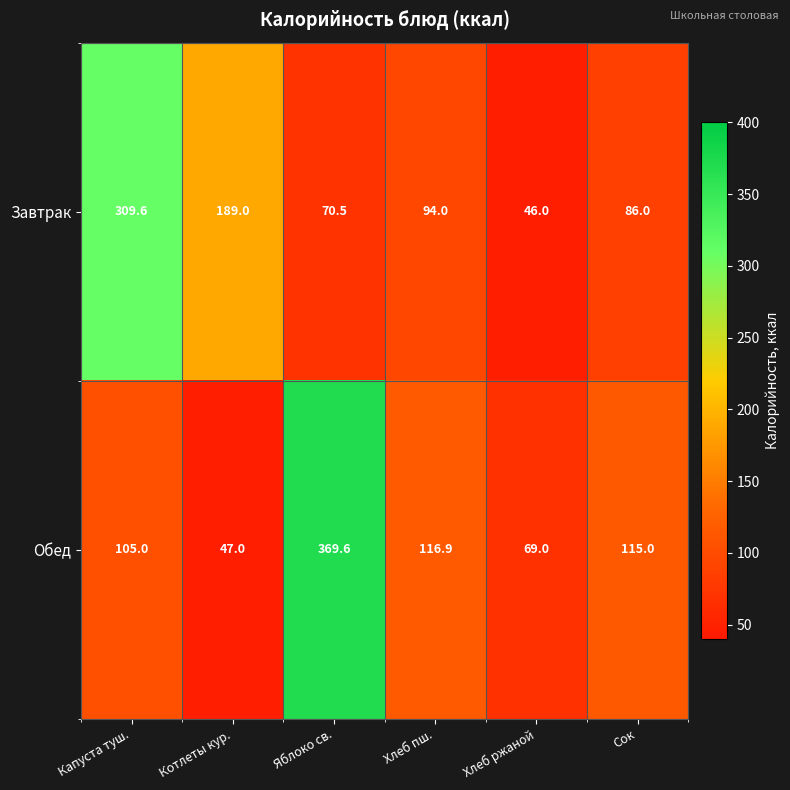

Which series has the largest range (max minus min)?

Обед